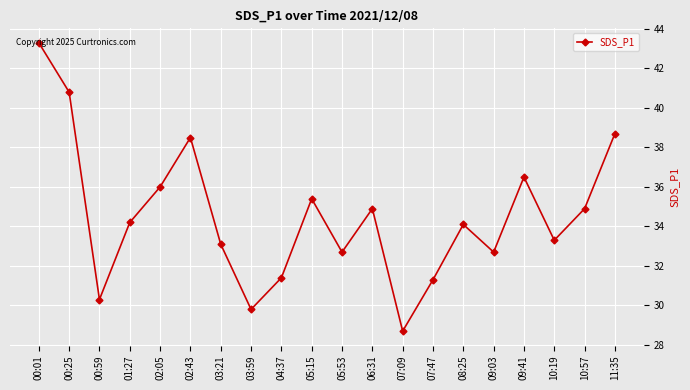

Which label corresponds to the smallest value in the chart?

07:09